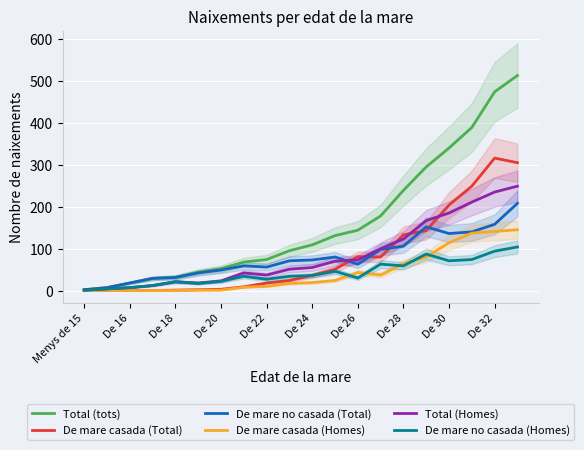

Reading left to right, extract all data points from this chart.

Total (tots): 2	7	18	29	32	44	52	68	74	95	109	131	144	178	239	295	340	389	474	513
De mare casada (Total): 0	0	0	0	1	2	3	9	18	24	36	51	81	80	133	143	204	249	316	305
De mare no casada (Total): 2	7	18	29	31	42	49	59	56	71	73	80	63	98	106	152	136	140	158	208
De mare casada (Homes): 0	0	0	0	0	1	1	8	10	17	19	24	43	37	64	80	114	137	141	145
Total (Homes): 1	4	7	12	21	18	23	42	37	51	55	70	73	100	123	167	185	211	235	249
De mare no casada (Homes): 1	4	7	12	21	17	22	34	27	34	36	46	30	63	59	87	71	74	94	104